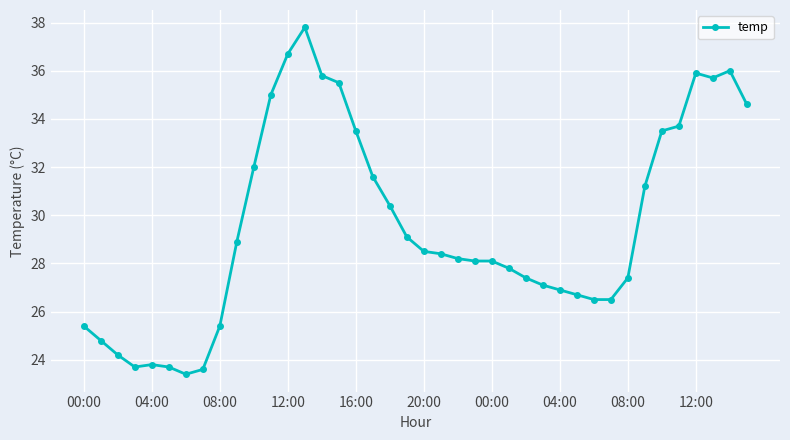

How many data points are less than 28?

17